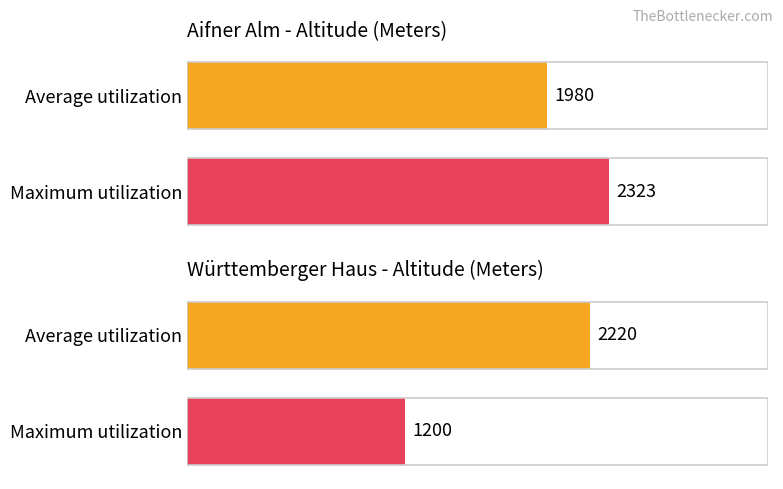

Are the bars grouped side by side (vs. stacked)?

Yes